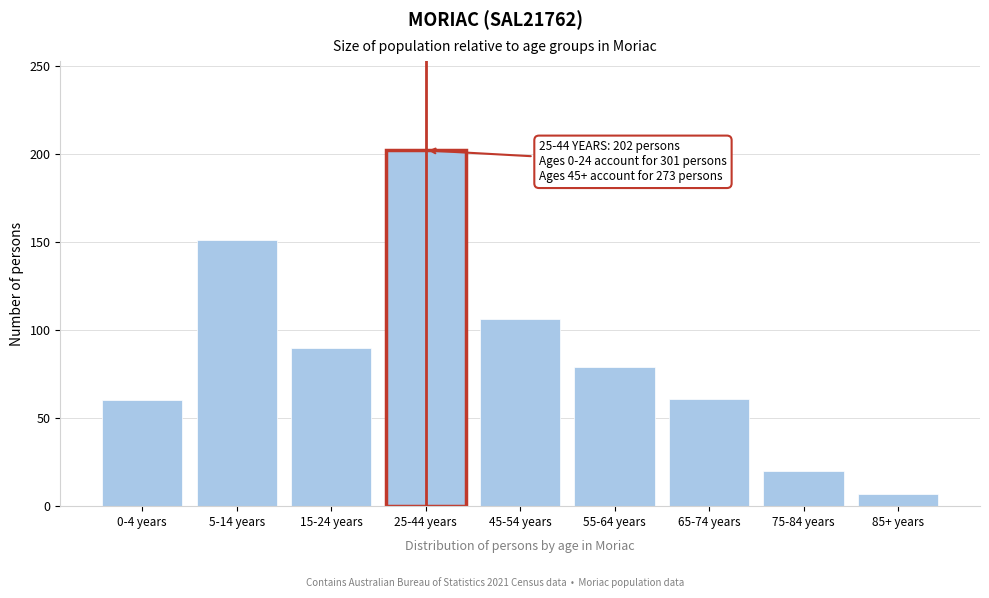

At which category does the chart reach its peak across all series?

25-44 years